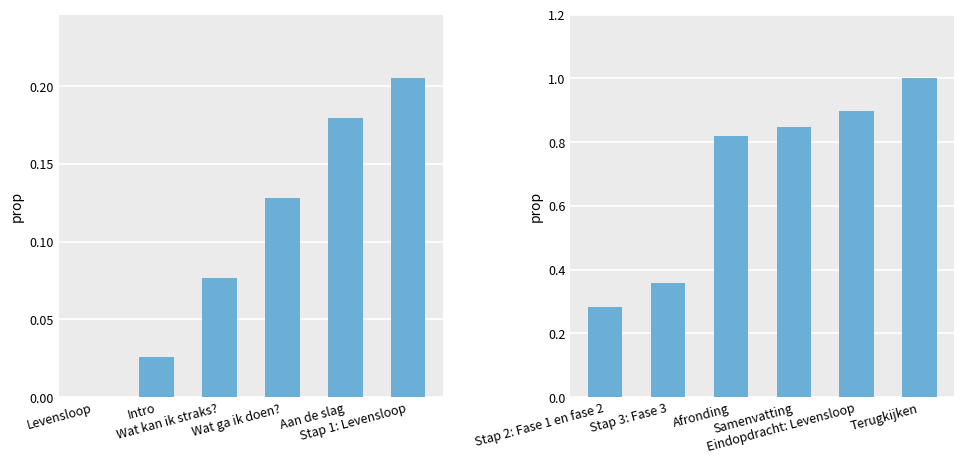

What is the maximum value shown in the chart?

1.0